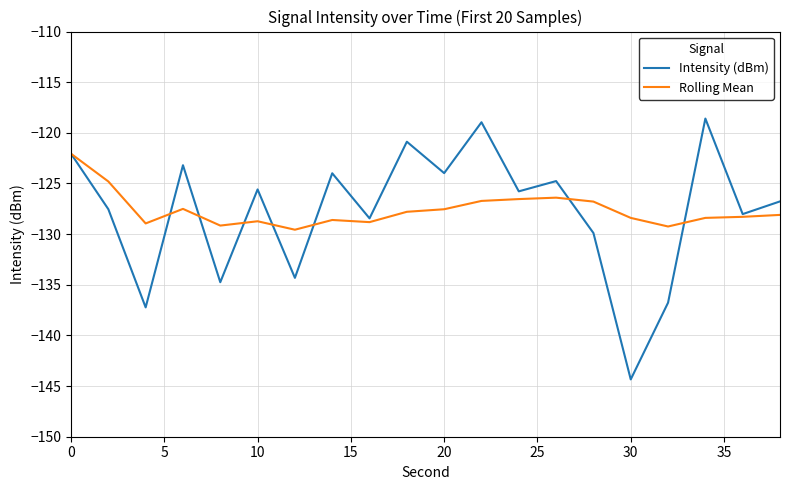

What is the sum of all Rolling Mean values?

-2552.4